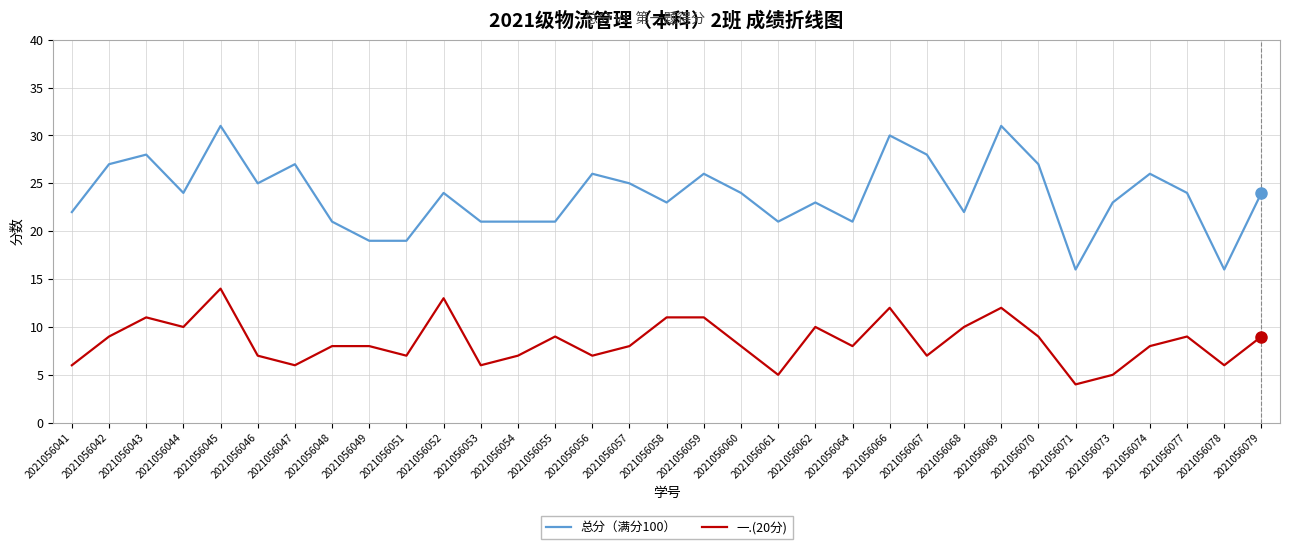

What is the total value across all series at 2021056068?

32